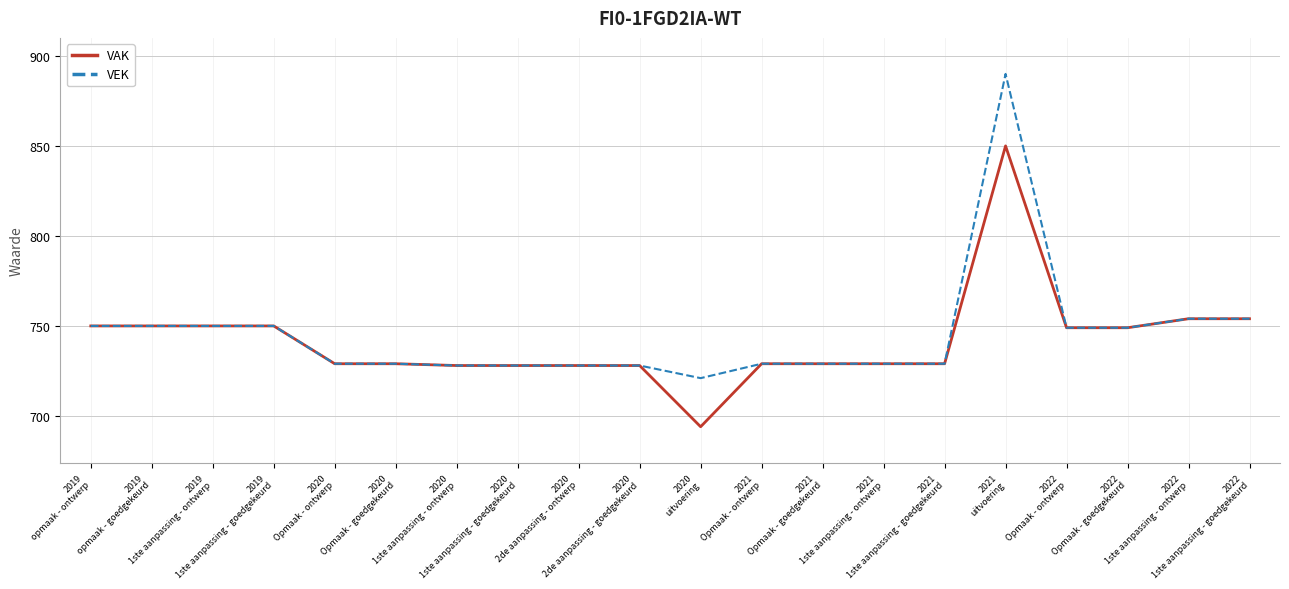

What is the total value across all series at 2020
1ste aanpassing - ontwerp?

1456